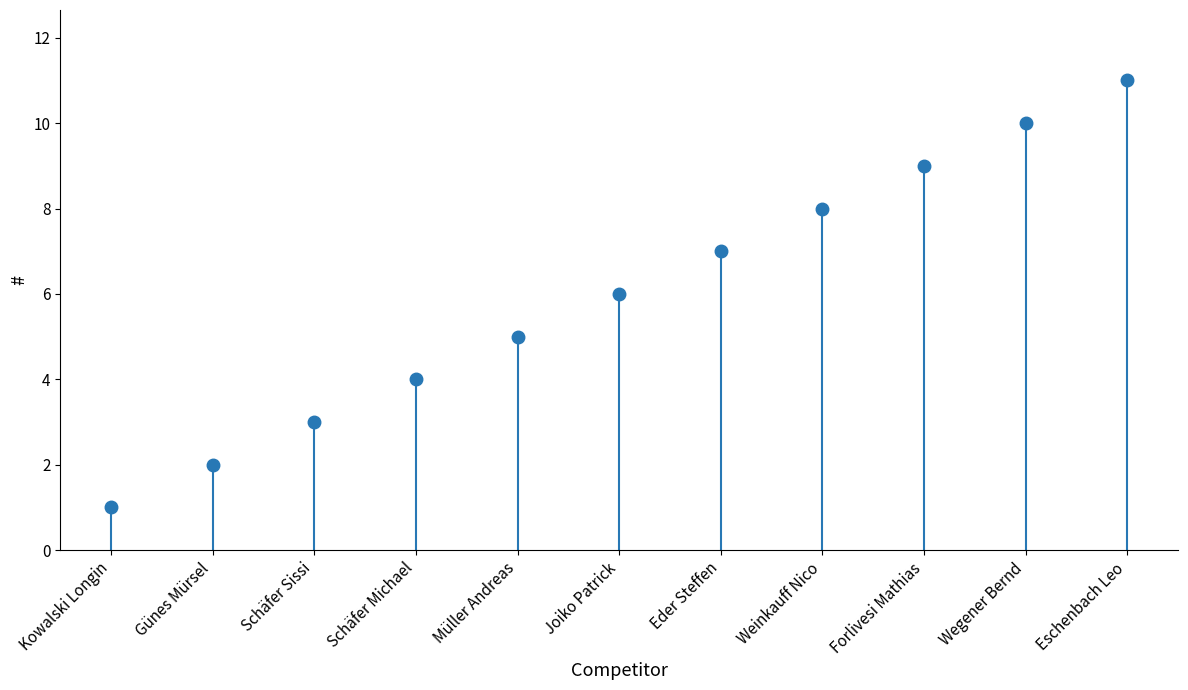

Where is the data nearest to the value 6?

Joiko Patrick